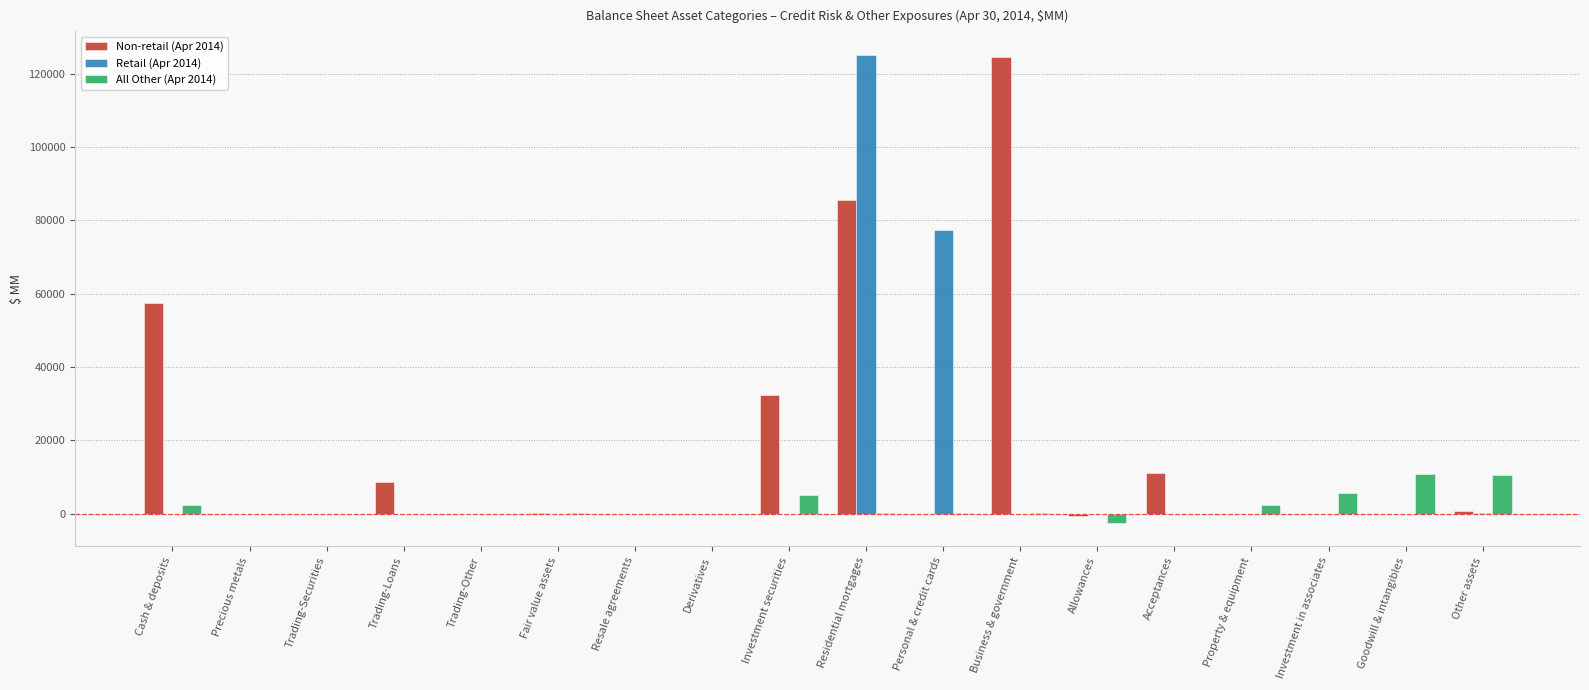

What is the total value across all series at Goodwill & intangibles?

10794